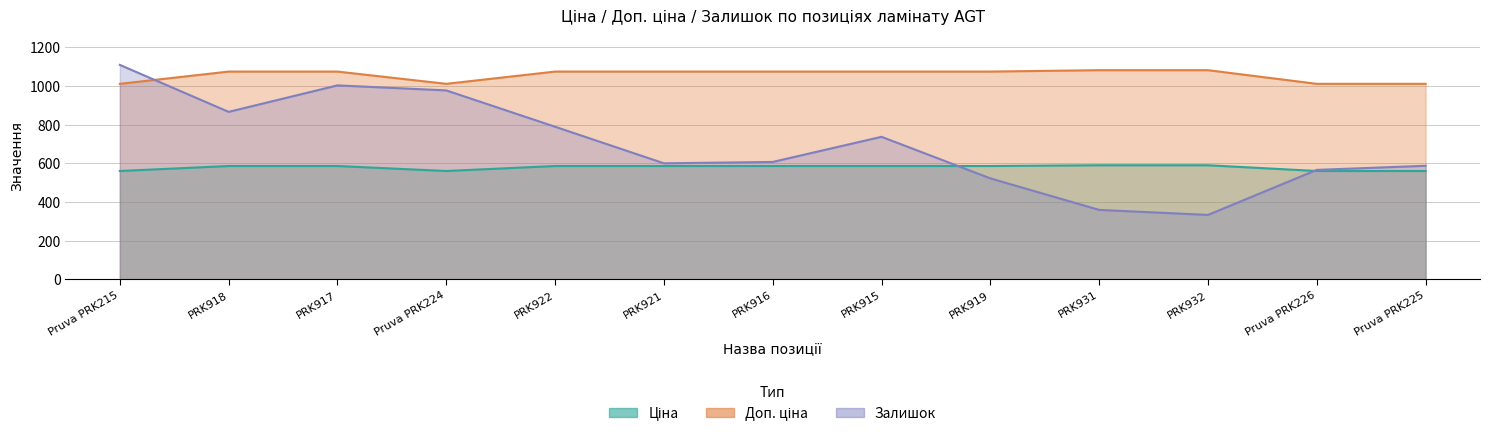

How many distinct data groups are displayed?

3